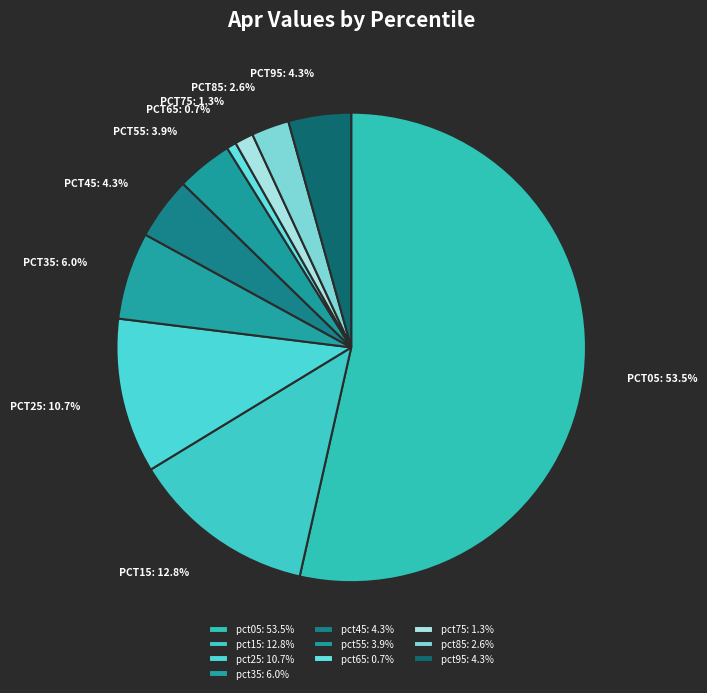

What percentage is the pct55 slice, to the nearest percent?

4%